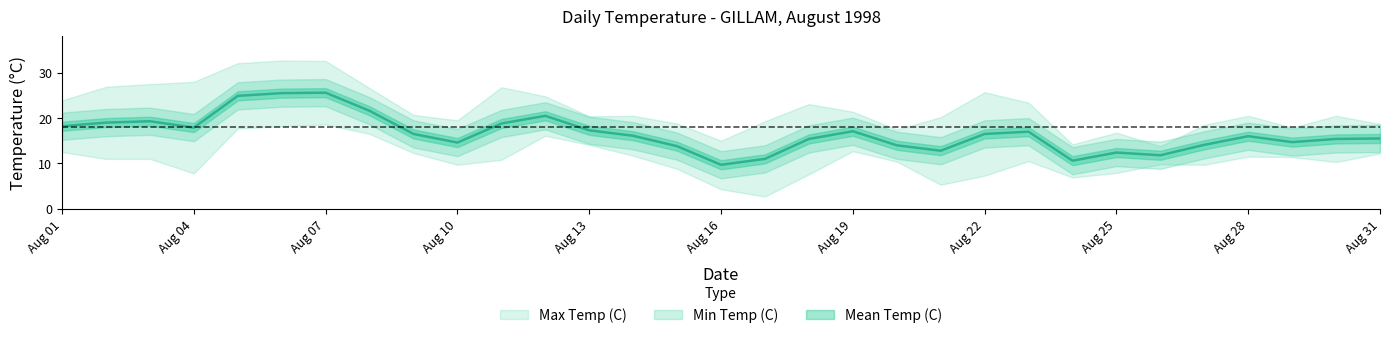

The value of Min Temp (C) at 1998-08-11 is 10.8. True or false?

True